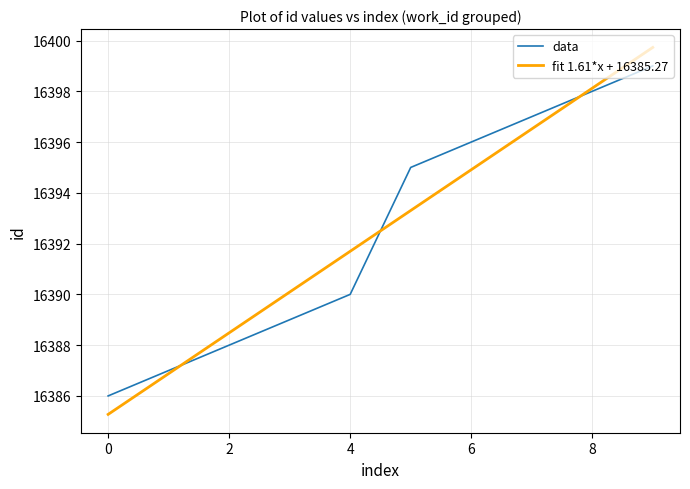

Which series has the largest range (max minus min)?

fit 1.61*x + 16385.27